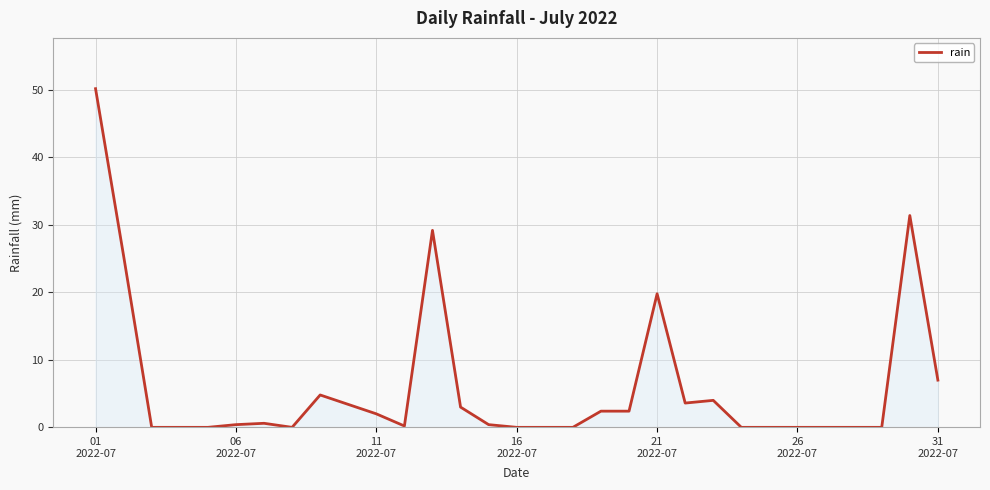

What is the greatest value displayed?

50.2